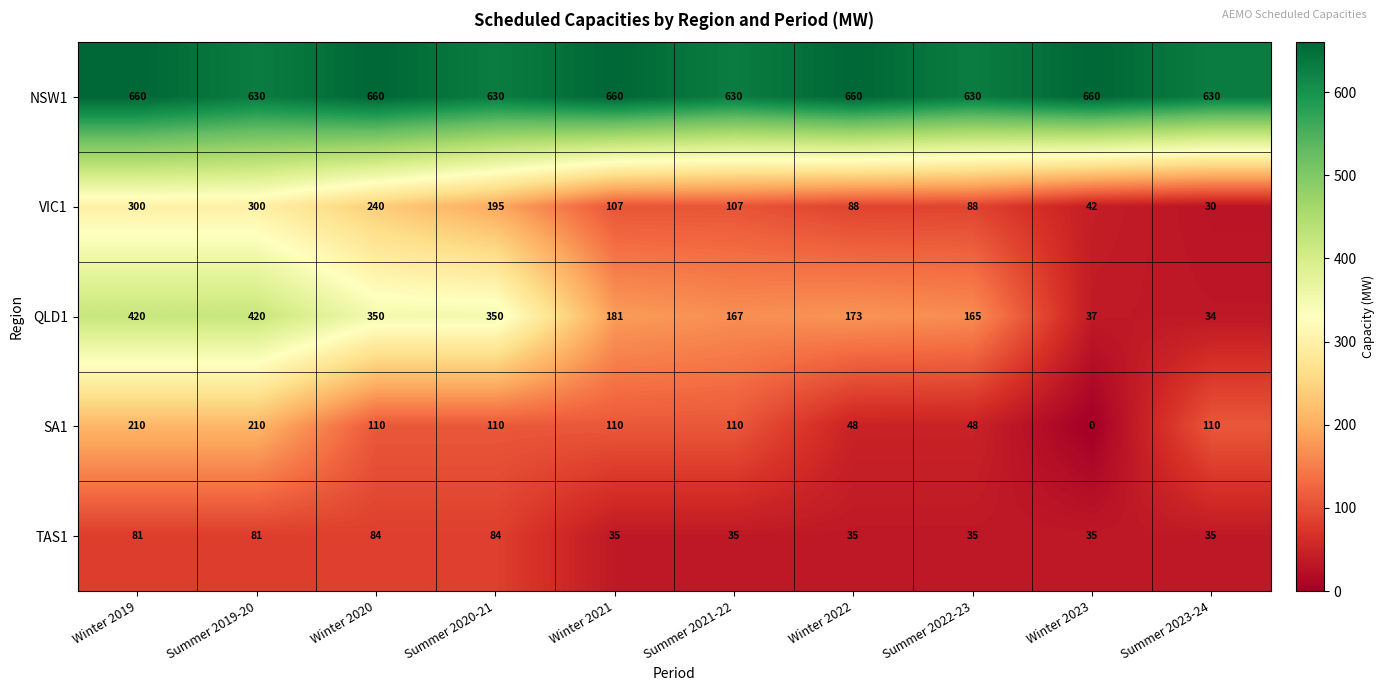

Between Winter 2019 and Summer 2021-22, which series saw the biggest shift?

QLD1